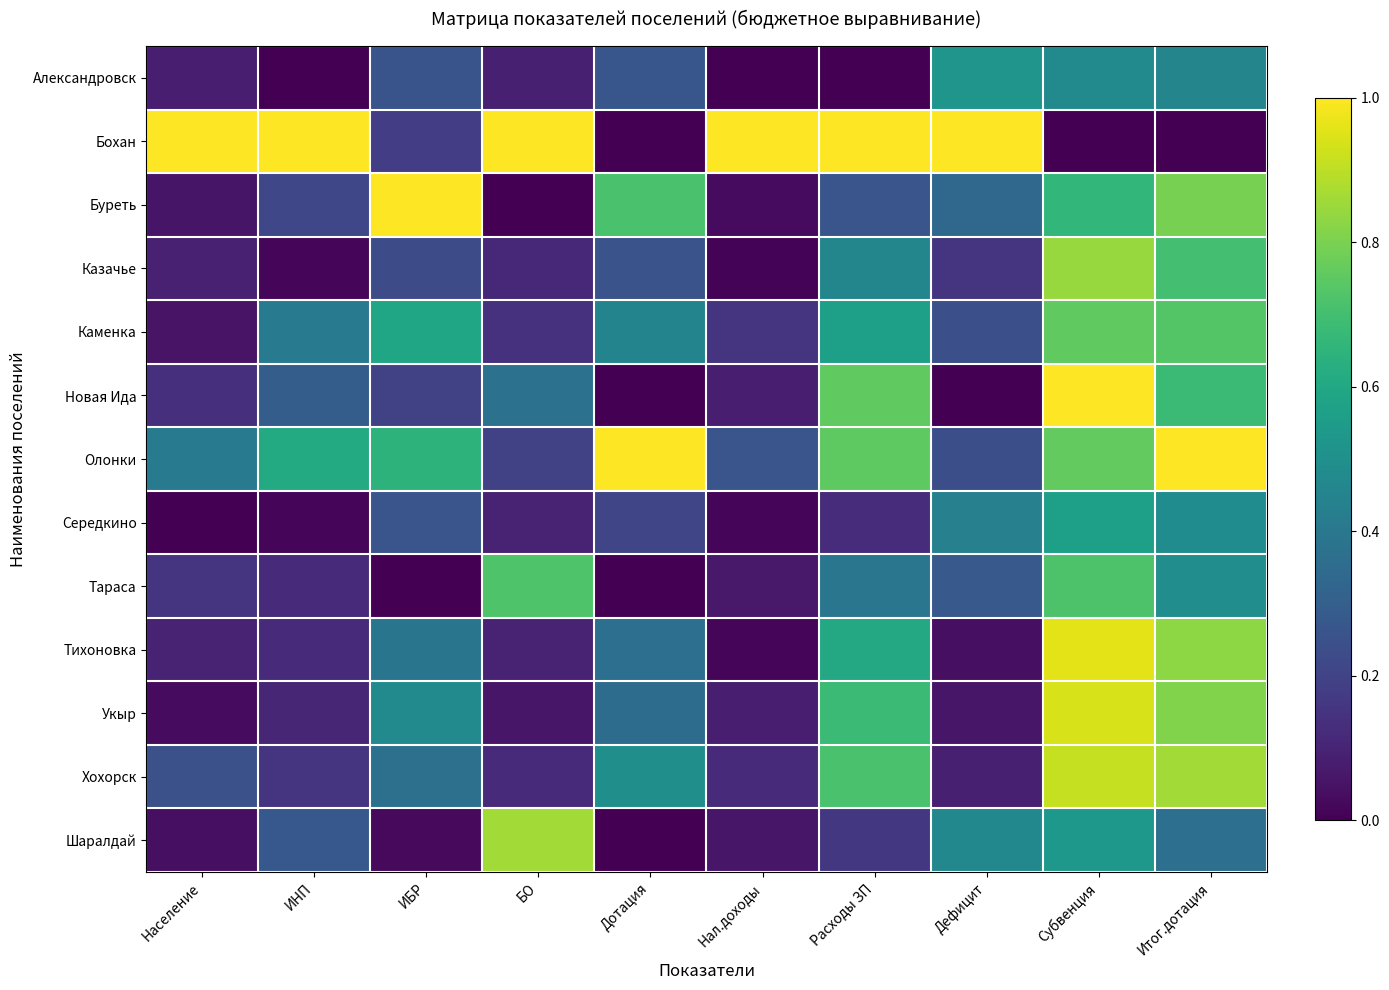

List the series in order of their peak value, lowest first.

Александровск, Середкино, Тараса, Каменка, Казачье, Шаралдай, Хохорск, Укыр, Тихоновка, Бохан, Буреть, Новая Ида, Олонки